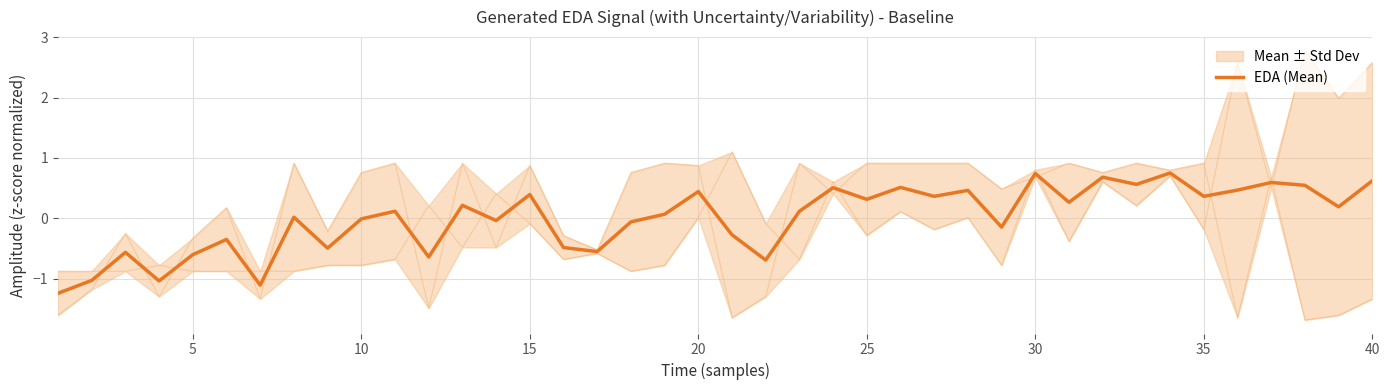

What is the greatest value displayed?

0.8